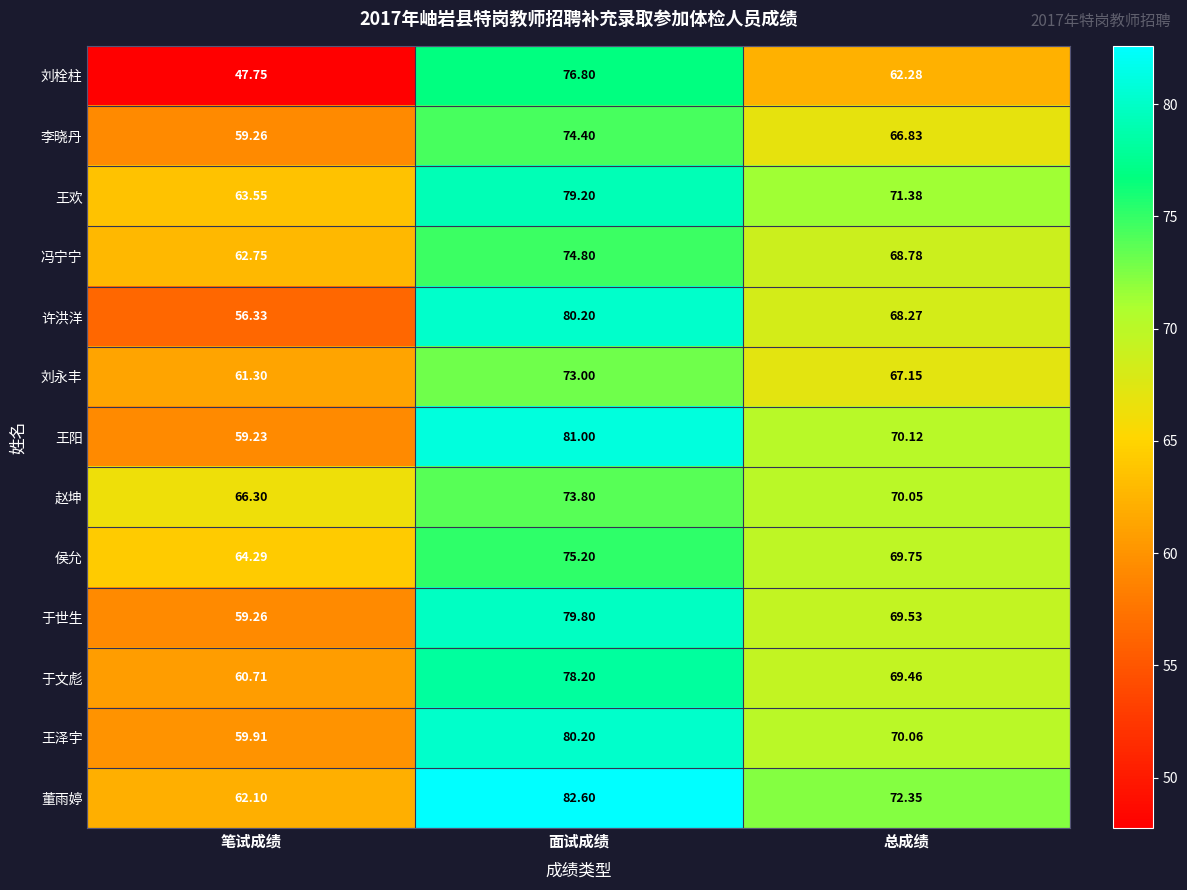

At which category does the chart reach its minimum across all series?

笔试成绩